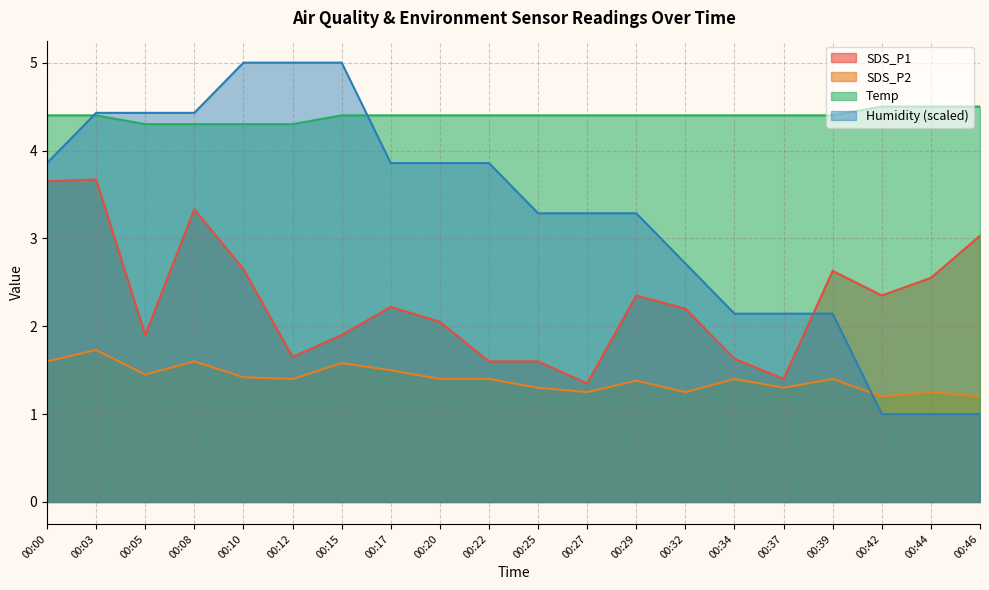

At which label is Temp closest to 4?

00:05